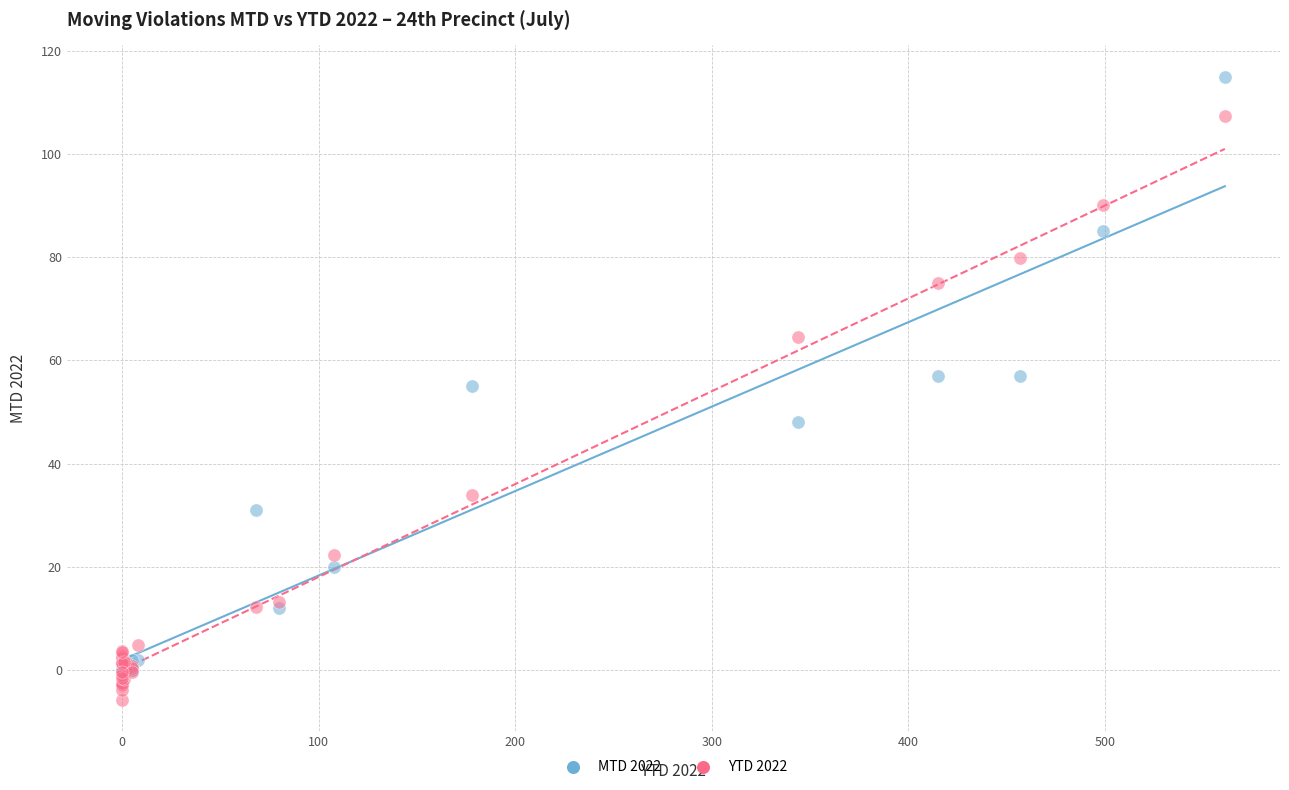

Which series has the widest spread of Y values?

MTD 2022